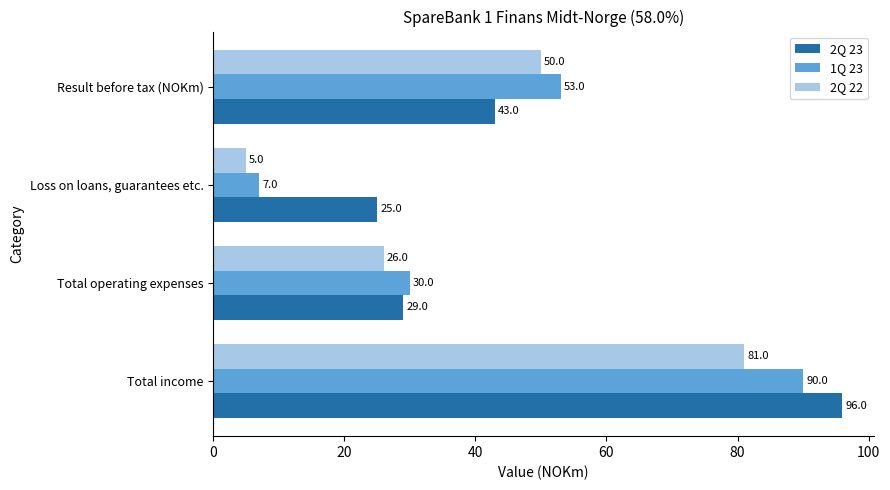

Rank the series at Result before tax (NOKm) from highest to lowest value.

1Q 23, 2Q 22, 2Q 23